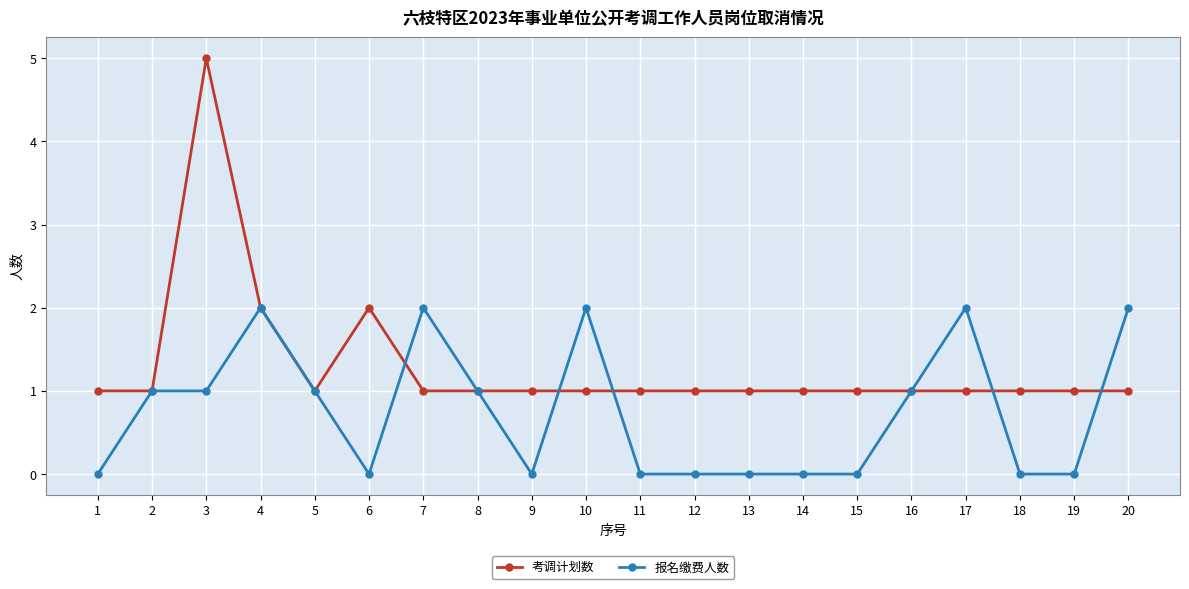

Count the number of categories in the chart.

20